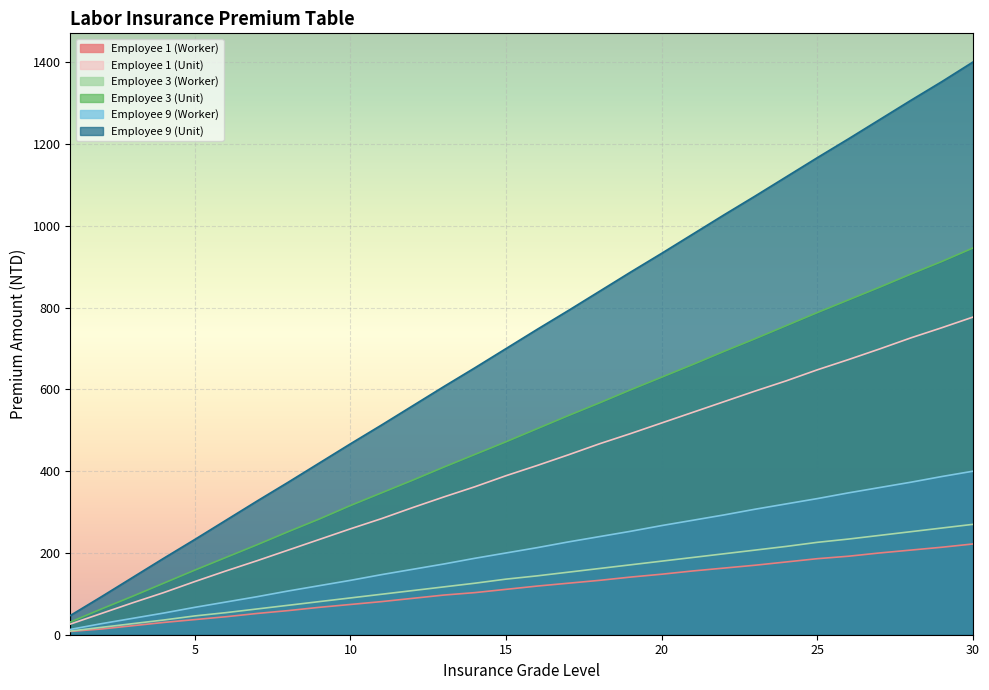

Which series changed the most between 14 and 29?

Employee 9 (Unit)